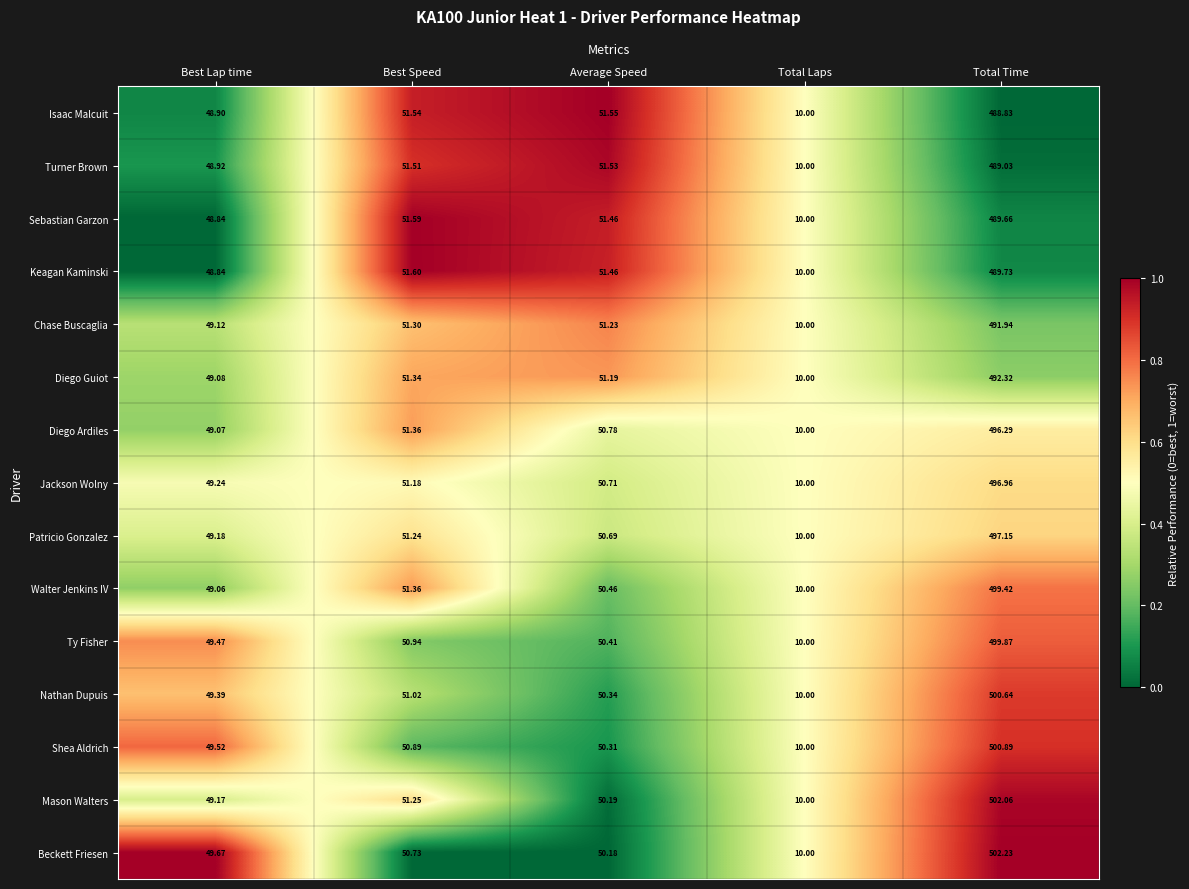

List the labels in order of Turner Brown value, smallest first.

Total Laps, Best Lap time, Best Speed, Average Speed, Total Time